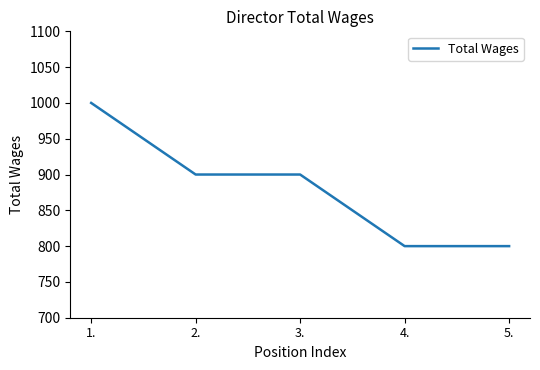

Is it true that the value at 1. is 1000?

True